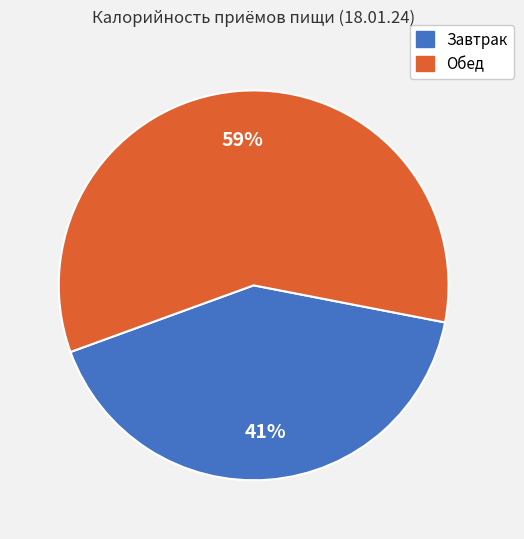

Is it true that Обед is 52% of the pie?

False